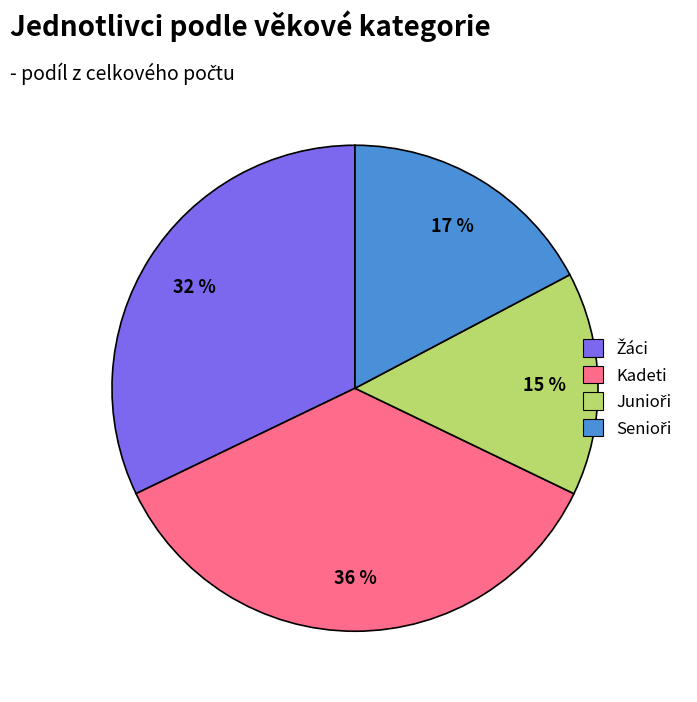

Which slice is the largest?

Kadeti